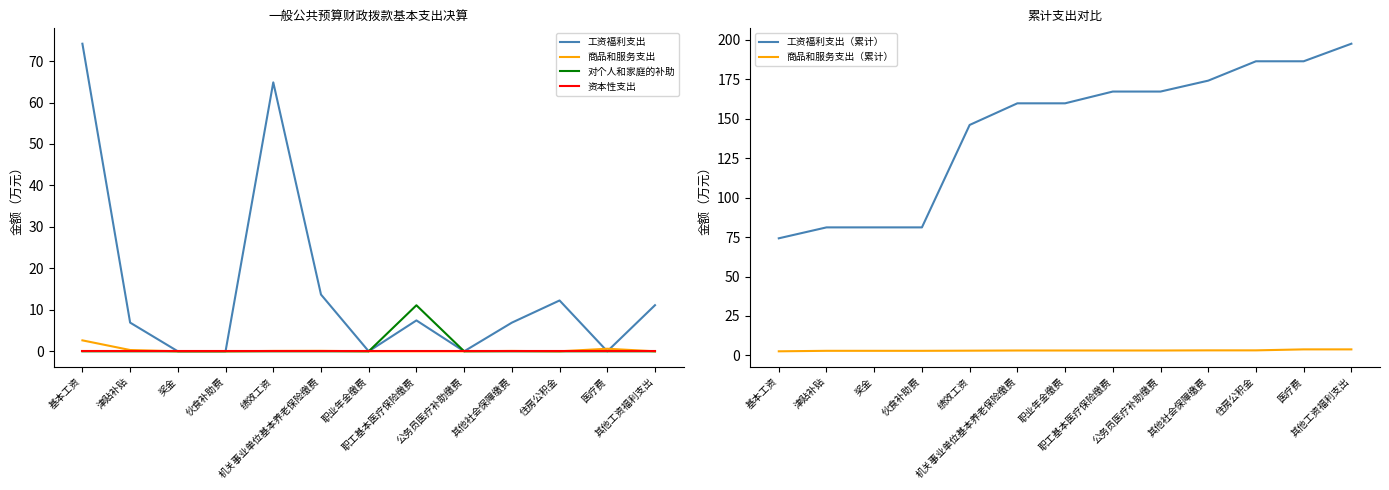

True or false: 商品和服务支出（累计） and 对个人和家庭的补助 intersect in this chart.

True